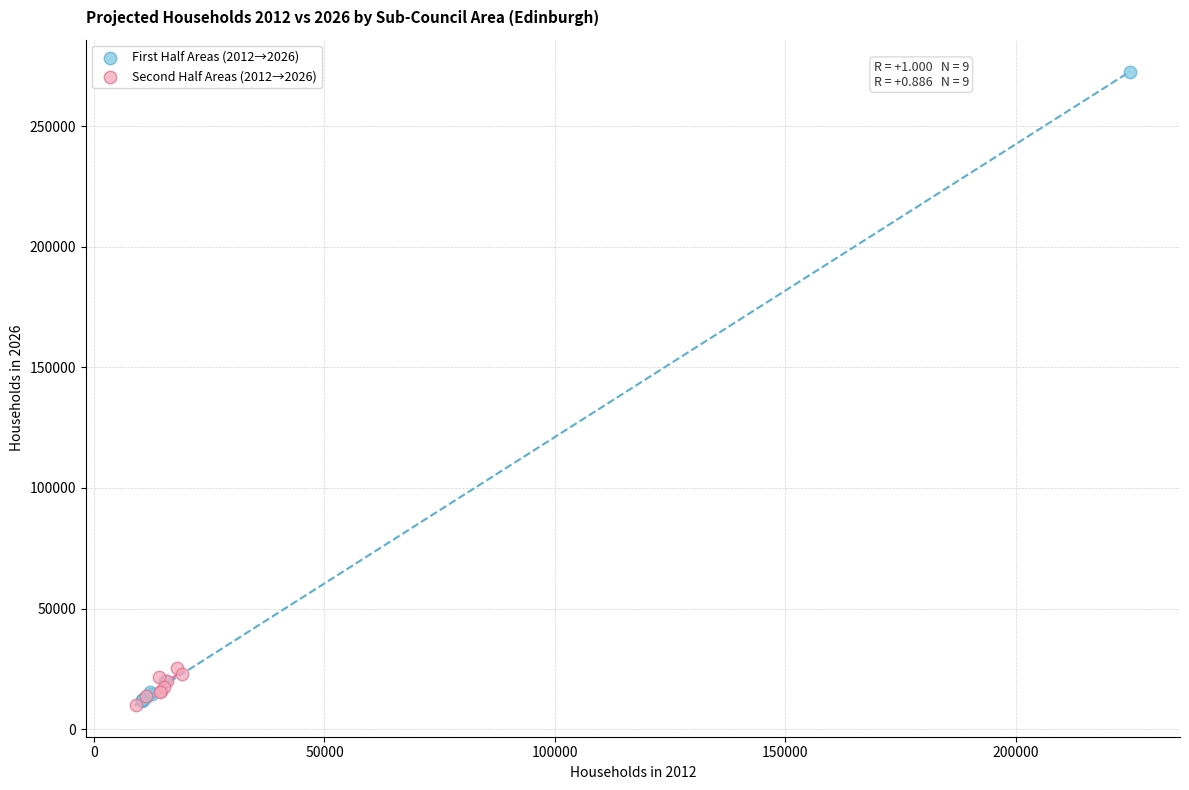

Which series has the largest Y range (max minus min)?

First Half Areas (2012→2026)